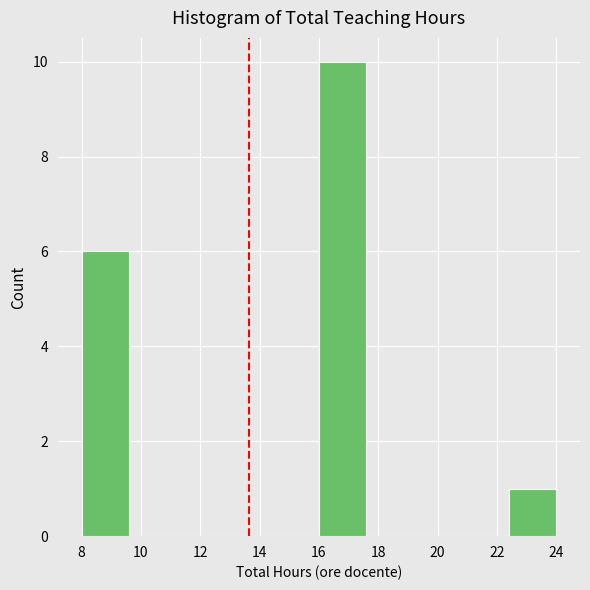

Over which range of the x-axis is the bar tallest?

16.0 to 17.6